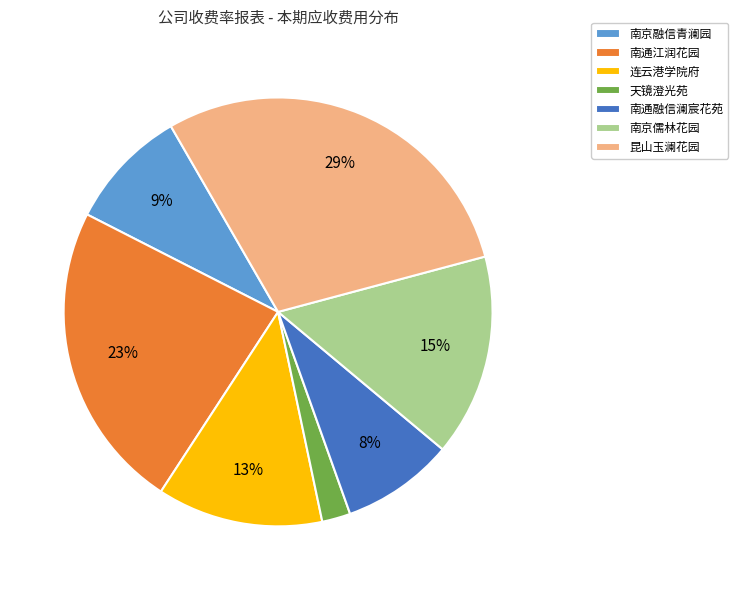

Combined, do 南通融信澜宸花苑 and 南通江润花园 account for over 50%?

No